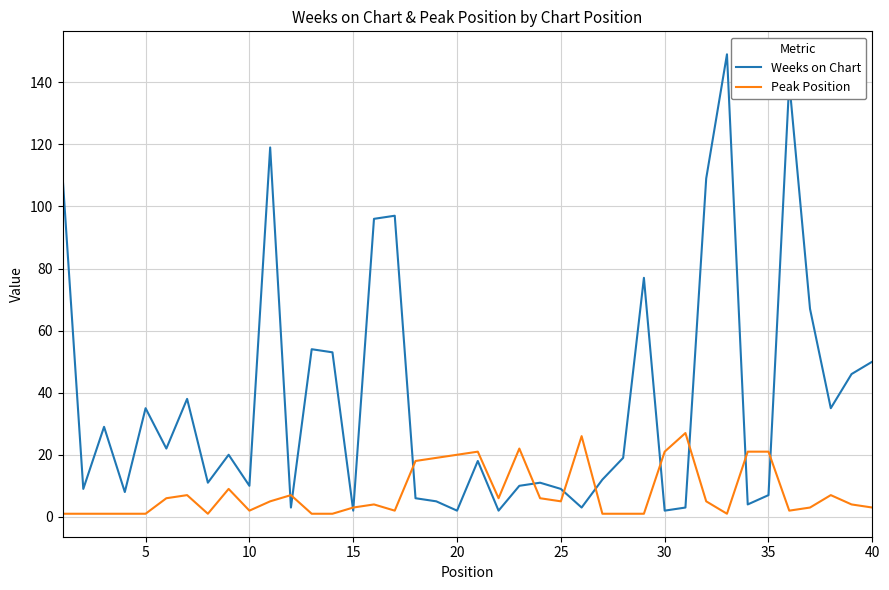

Which series has the largest range (max minus min)?

Weeks on Chart